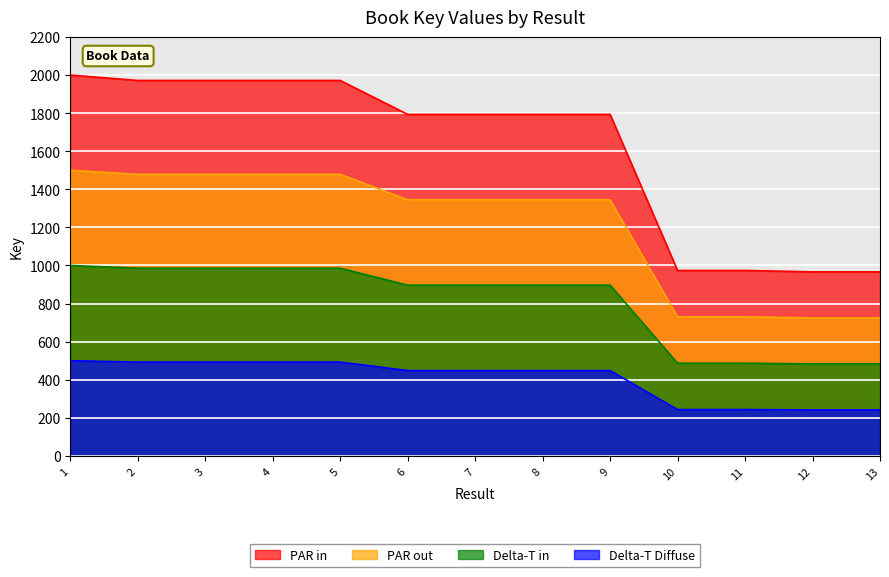

What is the value of the 3rd point from the left?

1971.4